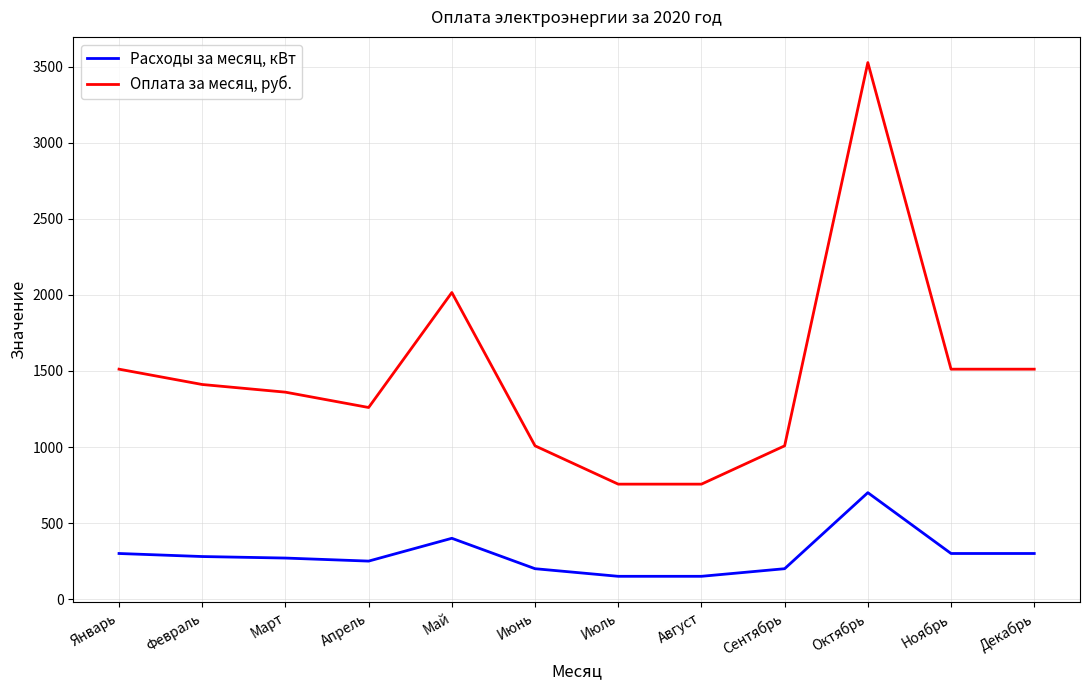

What is the spread (max minus min) of values at Декабрь?

1212.0